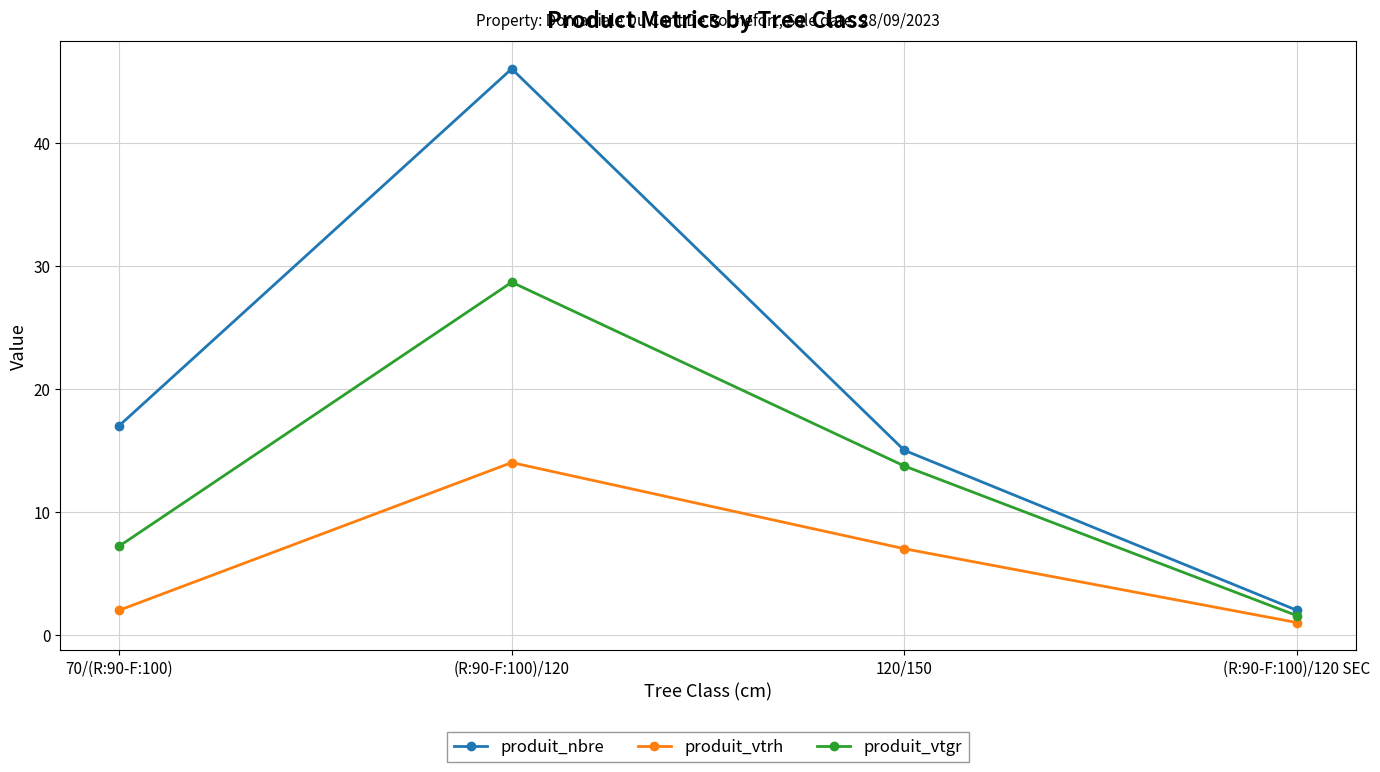

The produit_vtrh series shows 7.0 at 120/150. True or false?

True